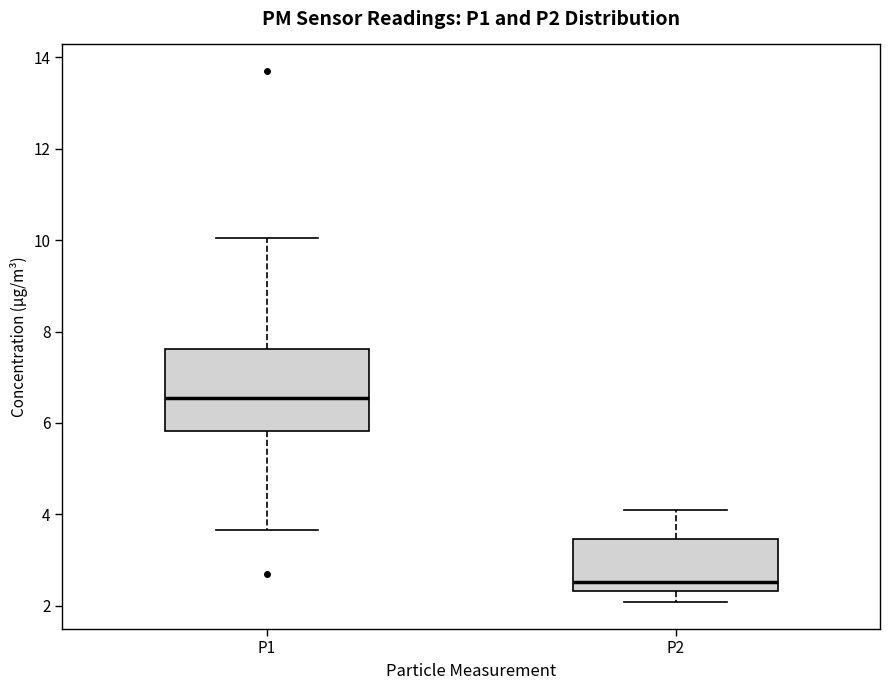

Reading left to right, transcribe this box plot: for each box, give where its median line is, the range the box spans, and where its two whiskers end, as read against the y-axis. The values are not printed on the chart, so give them approximately, as read against the axis.

P1: median 6.6, box 5.8 to 7.6, whiskers 3.6 to 10.0
P2: median 2.6, box 2.4 to 3.4, whiskers 2.0 to 4.2